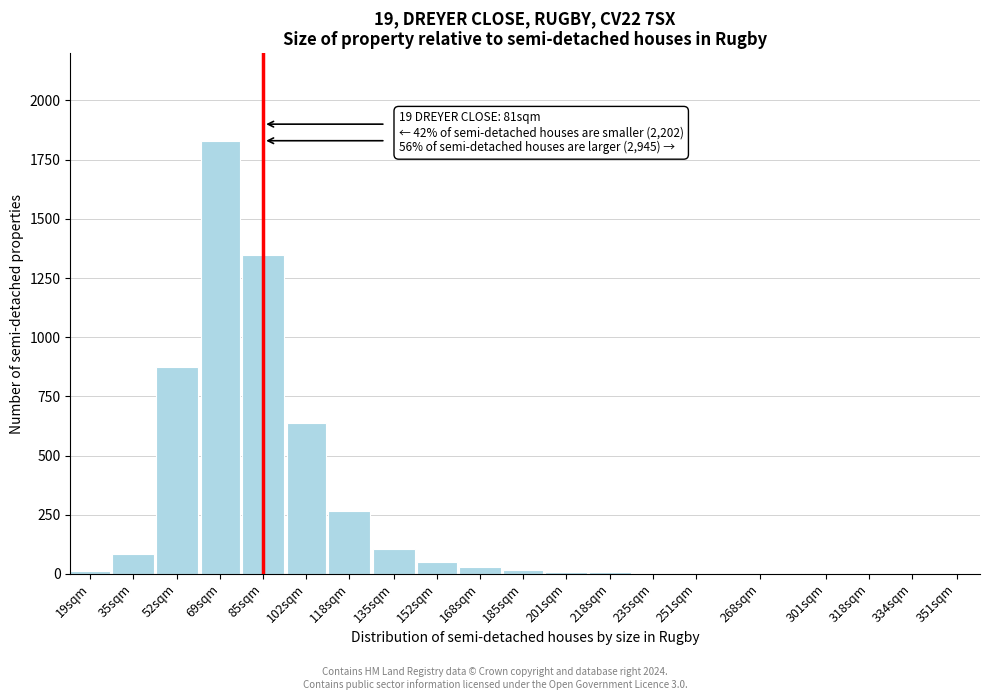

At which category does the chart reach its peak across all series?

69sqm